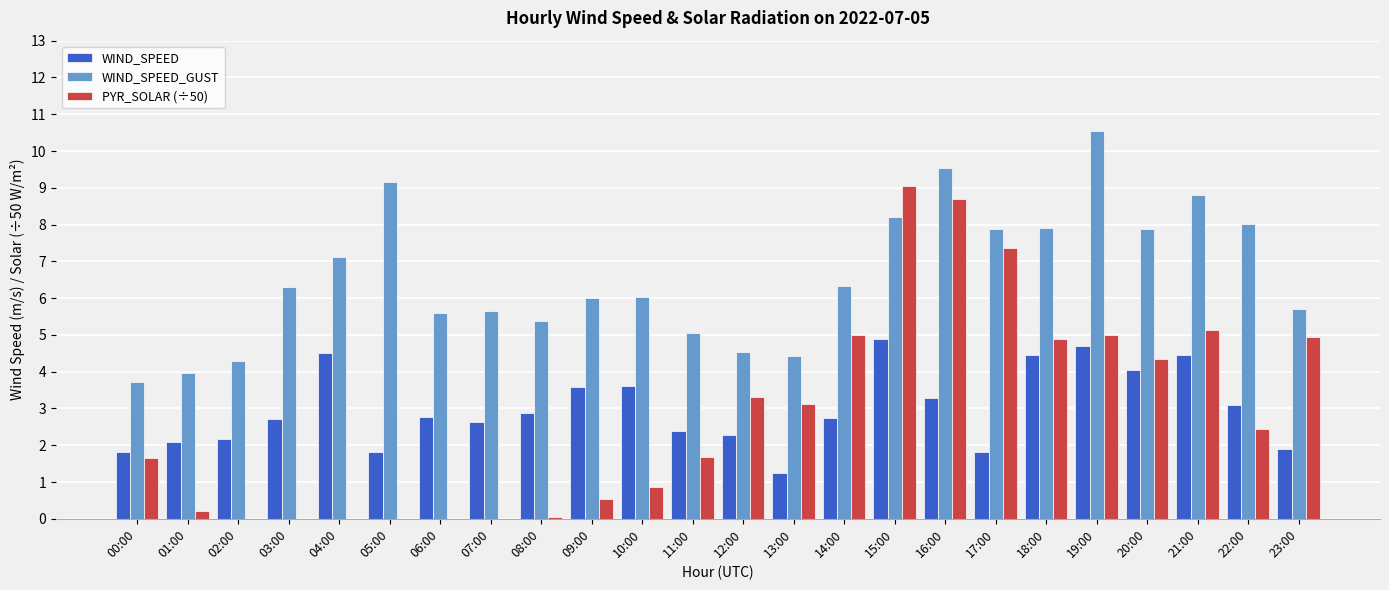

Which series changed the most between 00:00 and 07:00?

WIND_SPEED_GUST